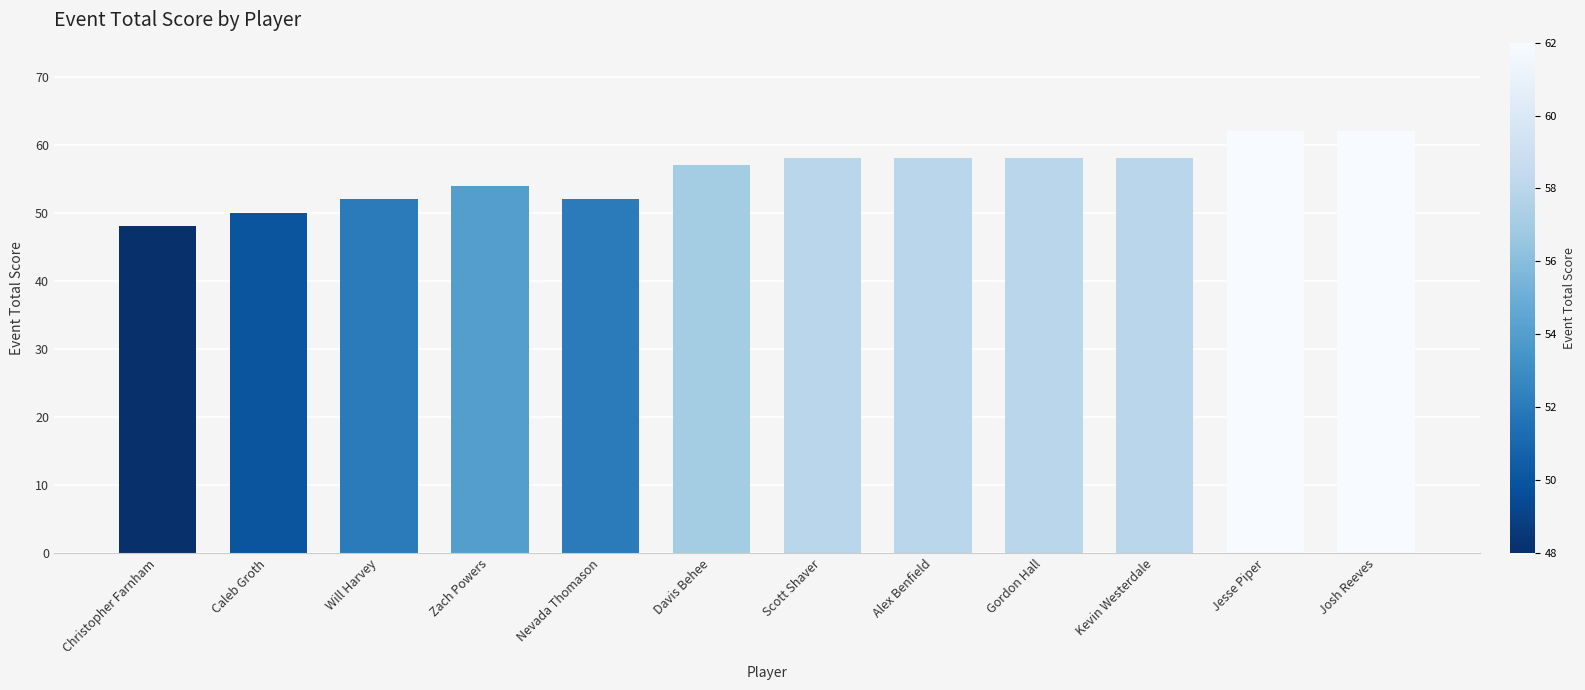

What is the label of the 12th bar from the right?

Christopher Farnham